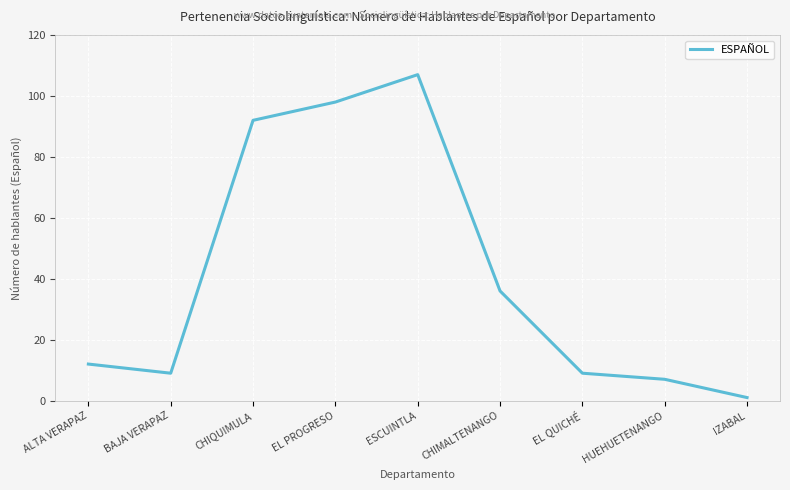

Is it true that the value at CHIQUIMULA is 92?

True